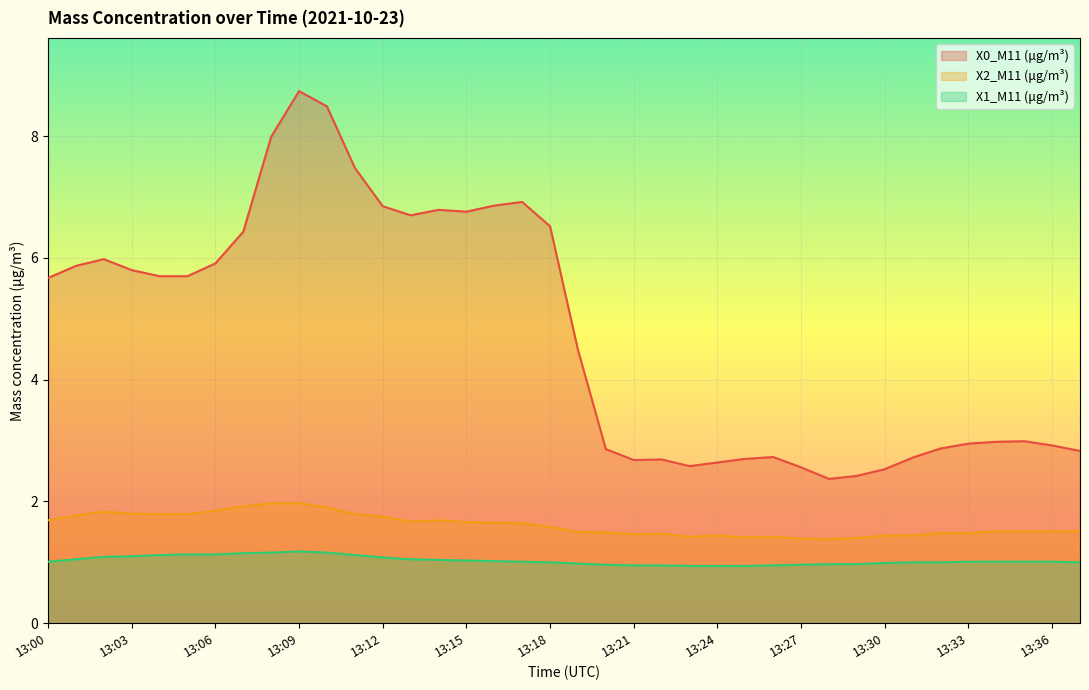

Is the value of X1_M11 (μg/m³) at 13:01 greater than the value of X2_M11 (μg/m³) at 13:00?

No